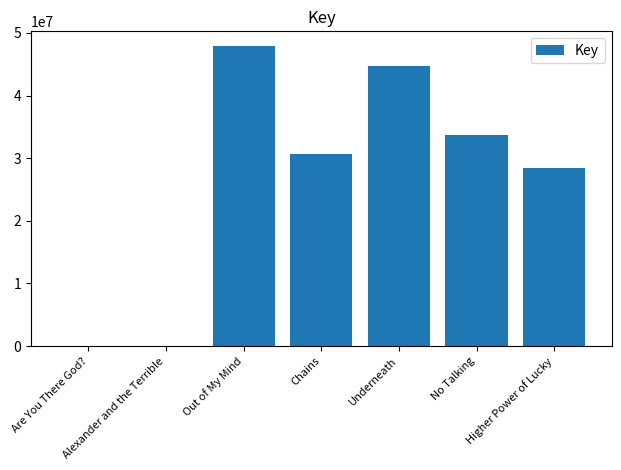

The chart shows a value of 44734462 at Underneath. True or false?

True